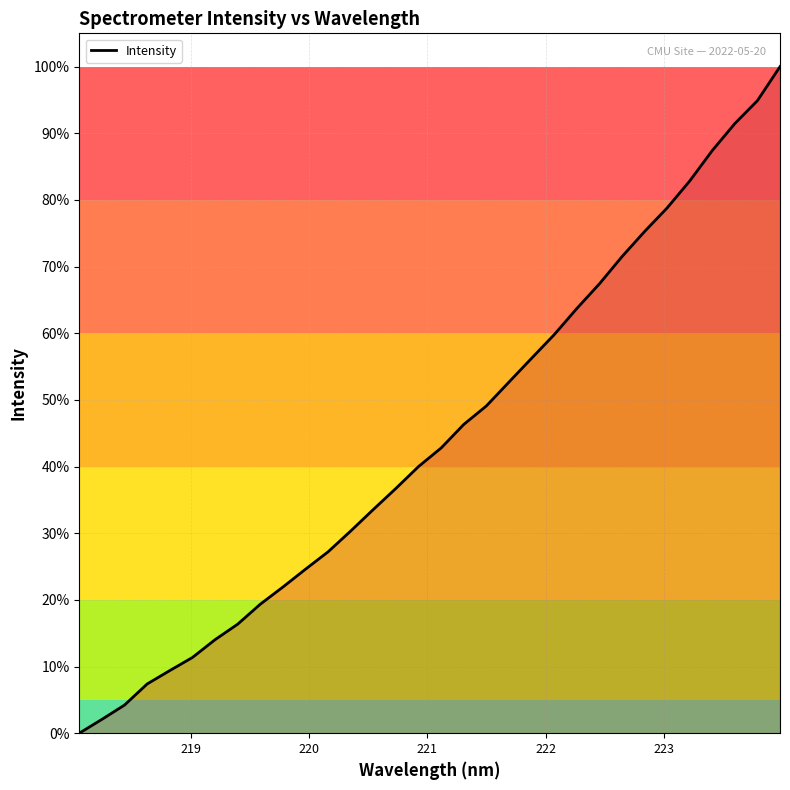

What is the difference between the maximum and minimum values?

100.0